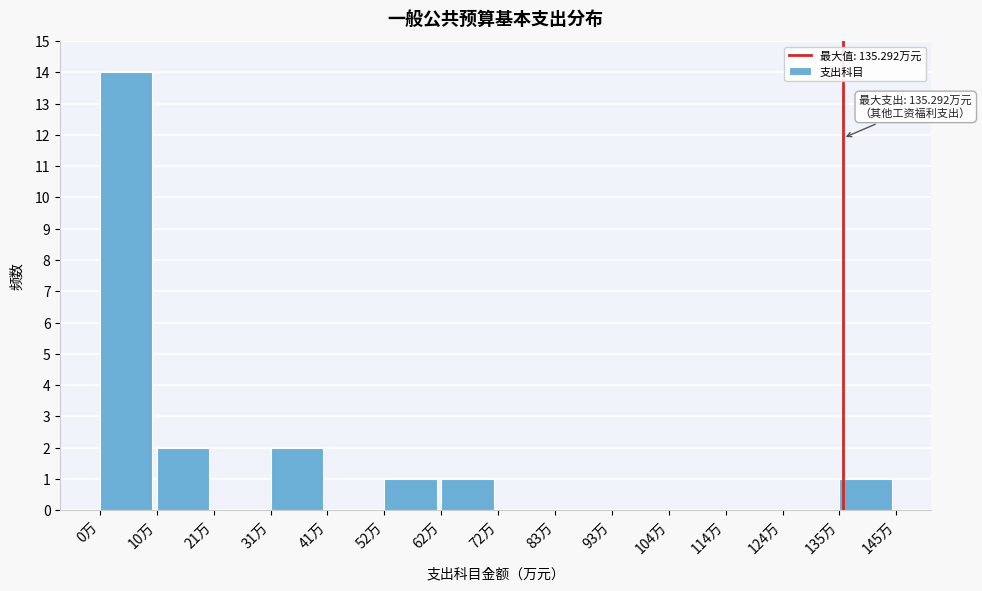

Which range on the x-axis has the tallest bar?

0 to 10